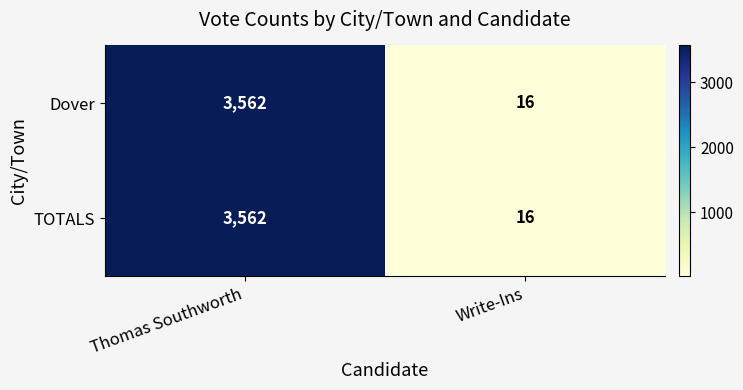

What value does the TOTALS series have at Write-Ins, to the nearest 10?

20